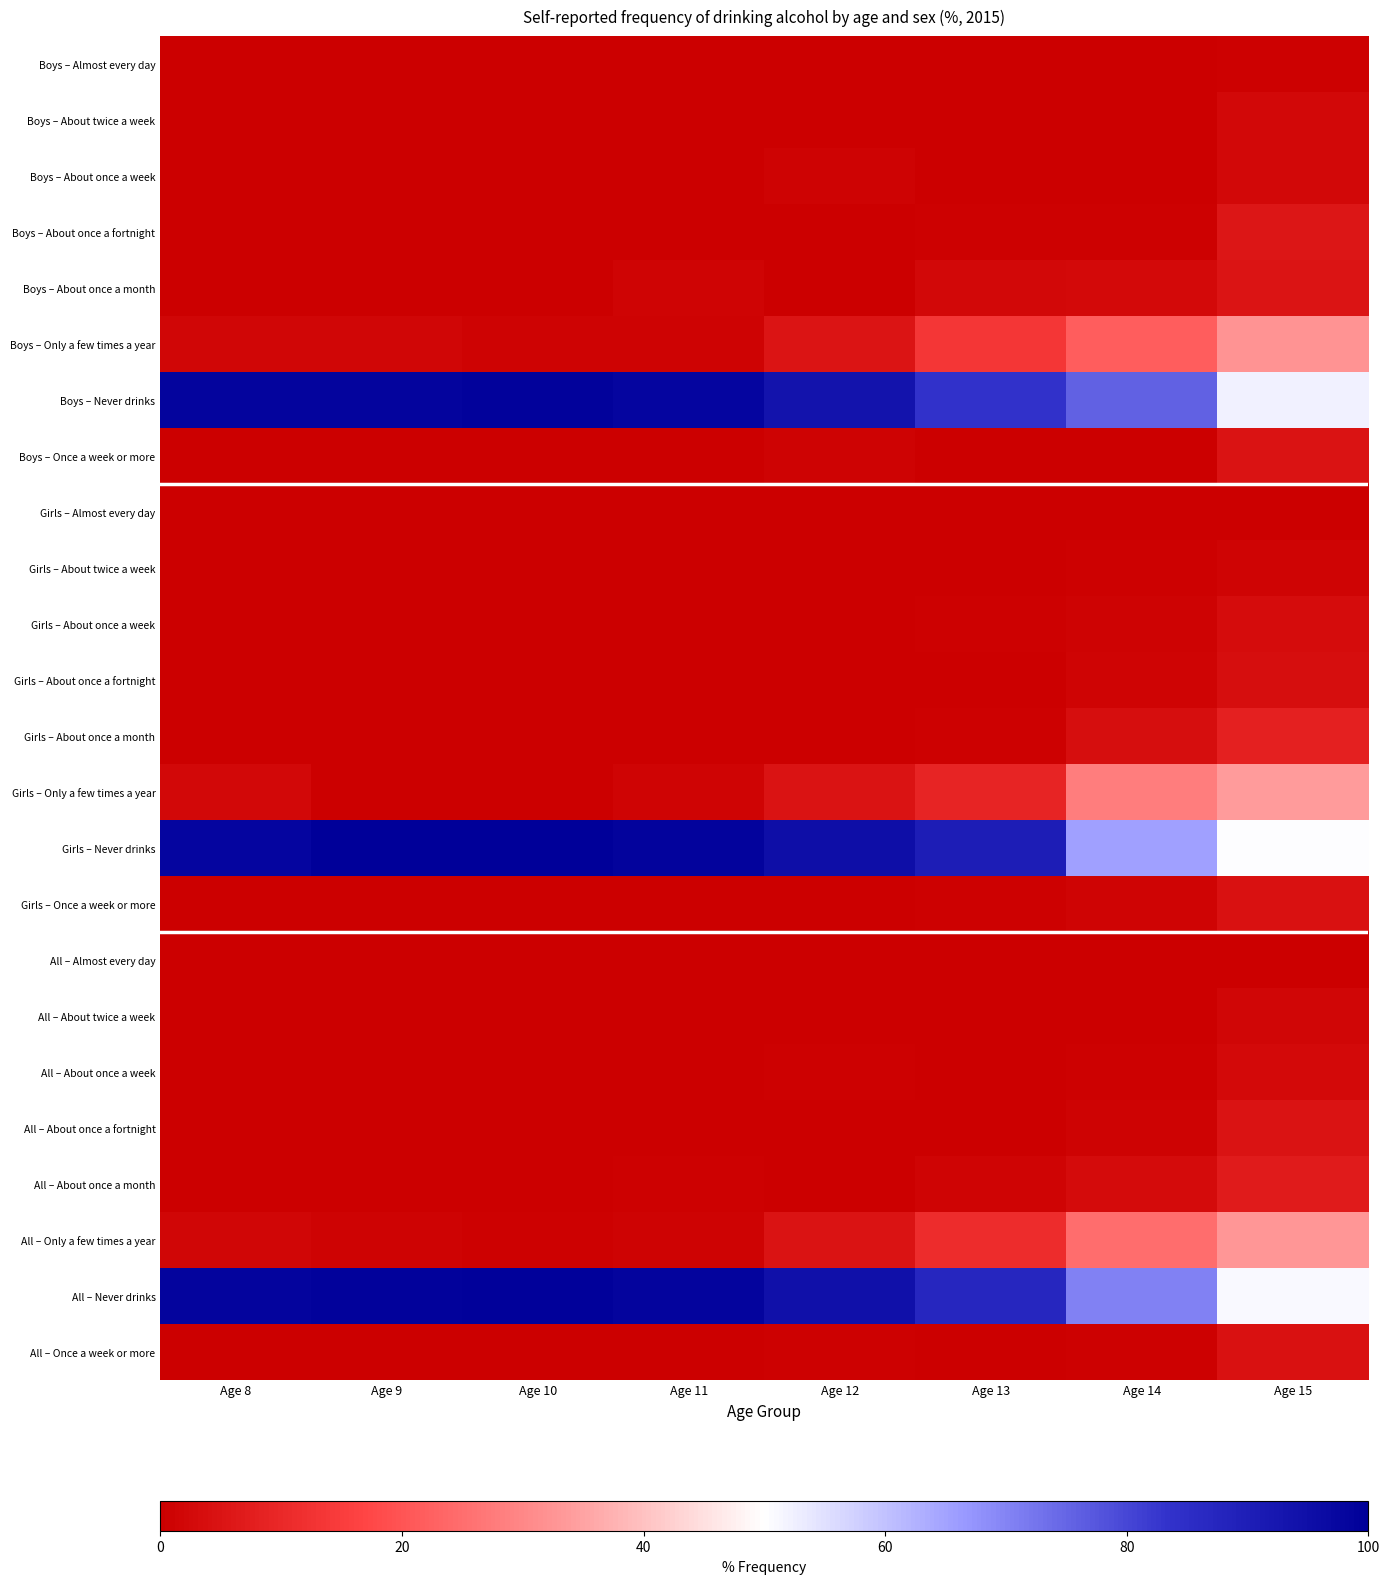

Reading right to left, extract all data points from this chart.

Boys – Almost every day: Age 15=0.5	Age 14=0.0	Age 13=0.0	Age 12=0.0	Age 11=0.0	Age 10=0.0	Age 9=0.0	Age 8=0.0
Boys – About twice a week: Age 15=2.0	Age 14=0.0	Age 13=0.0	Age 12=0.0	Age 11=0.0	Age 10=0.0	Age 9=0.0	Age 8=0.0
Boys – About once a week: Age 15=2.3	Age 14=0.0	Age 13=0.0	Age 12=0.8	Age 11=0.0	Age 10=0.0	Age 9=0.0	Age 8=0.0
Boys – About once a fortnight: Age 15=5.7	Age 14=0.5	Age 13=0.6	Age 12=0.0	Age 11=0.0	Age 10=0.0	Age 9=0.0	Age 8=0.0
Boys – About once a month: Age 15=5.3	Age 14=2.4	Age 13=2.0	Age 12=0.4	Age 11=1.3	Age 10=0.0	Age 9=0.0	Age 8=0.0
Boys – Only a few times a year: Age 15=32.1	Age 14=21.6	Age 13=13.4	Age 12=5.1	Age 11=0.9	Age 10=0.9	Age 9=1.6	Age 8=1.6
Boys – Never drinks: Age 15=52.2	Age 14=75.5	Age 13=84.0	Age 12=93.7	Age 11=97.8	Age 10=99.1	Age 9=98.4	Age 8=98.4
Boys – Once a week or more: Age 15=4.8	Age 14=0.0	Age 13=0.0	Age 12=0.8	Age 11=0.0	Age 10=0.0	Age 9=0.0	Age 8=0.0
Girls – Almost every day: Age 15=0.0	Age 14=0.0	Age 13=0.0	Age 12=0.0	Age 11=0.0	Age 10=0.0	Age 9=0.0	Age 8=0.0
Girls – About twice a week: Age 15=1.3	Age 14=0.4	Age 13=0.0	Age 12=0.0	Age 11=0.0	Age 10=0.0	Age 9=0.0	Age 8=0.0
Girls – About once a week: Age 15=3.2	Age 14=1.0	Age 13=0.4	Age 12=0.0	Age 11=0.0	Age 10=0.0	Age 9=0.0	Age 8=0.0
Girls – About once a fortnight: Age 15=3.7	Age 14=1.5	Age 13=0.0	Age 12=0.0	Age 11=0.0	Age 10=0.0	Age 9=0.0	Age 8=0.0
Girls – About once a month: Age 15=8.0	Age 14=3.8	Age 13=0.5	Age 12=0.0	Age 11=0.0	Age 10=0.0	Age 9=0.0	Age 8=0.0
Girls – Only a few times a year: Age 15=33.8	Age 14=27.9	Age 13=9.2	Age 12=4.8	Age 11=1.3	Age 10=0.3	Age 9=0.0	Age 8=2.1
Girls – Never drinks: Age 15=50.0	Age 14=65.3	Age 13=89.8	Age 12=95.2	Age 11=98.7	Age 10=99.7	Age 9=100.0	Age 8=97.9
Girls – Once a week or more: Age 15=4.5	Age 14=1.5	Age 13=0.4	Age 12=0.0	Age 11=0.0	Age 10=0.0	Age 9=0.0	Age 8=0.0
All – Almost every day: Age 15=0.3	Age 14=0.0	Age 13=0.0	Age 12=0.0	Age 11=0.0	Age 10=0.0	Age 9=0.0	Age 8=0.0
All – About twice a week: Age 15=1.6	Age 14=0.2	Age 13=0.0	Age 12=0.0	Age 11=0.0	Age 10=0.0	Age 9=0.0	Age 8=0.0
All – About once a week: Age 15=2.7	Age 14=0.5	Age 13=0.2	Age 12=0.4	Age 11=0.0	Age 10=0.0	Age 9=0.0	Age 8=0.0
All – About once a fortnight: Age 15=4.7	Age 14=1.0	Age 13=0.3	Age 12=0.0	Age 11=0.0	Age 10=0.0	Age 9=0.0	Age 8=0.0
All – About once a month: Age 15=6.6	Age 14=3.1	Age 13=1.2	Age 12=0.2	Age 11=0.6	Age 10=0.0	Age 9=0.0	Age 8=0.0
All – Only a few times a year: Age 15=32.9	Age 14=24.7	Age 13=11.1	Age 12=5.0	Age 11=1.1	Age 10=0.6	Age 9=0.8	Age 8=1.8
All – Never drinks: Age 15=51.1	Age 14=70.5	Age 13=87.2	Age 12=94.4	Age 11=98.3	Age 10=99.4	Age 9=99.2	Age 8=98.2
All – Once a week or more: Age 15=4.6	Age 14=0.7	Age 13=0.2	Age 12=0.4	Age 11=0.0	Age 10=0.0	Age 9=0.0	Age 8=0.0